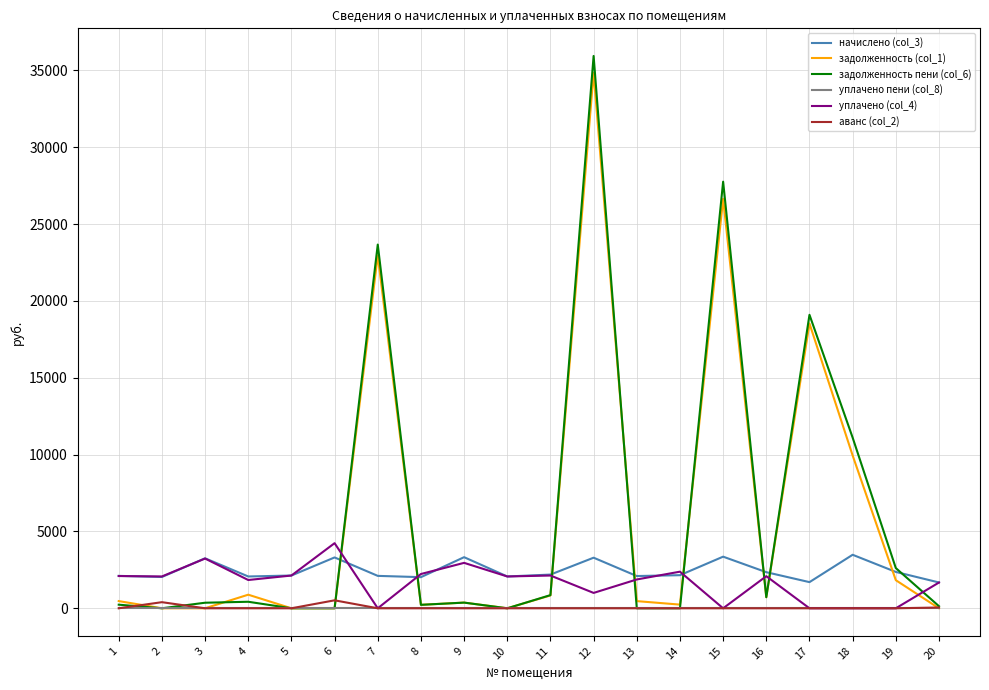

True or false: уплачено пени (col_8) has a value of 0.0 at 14.

True